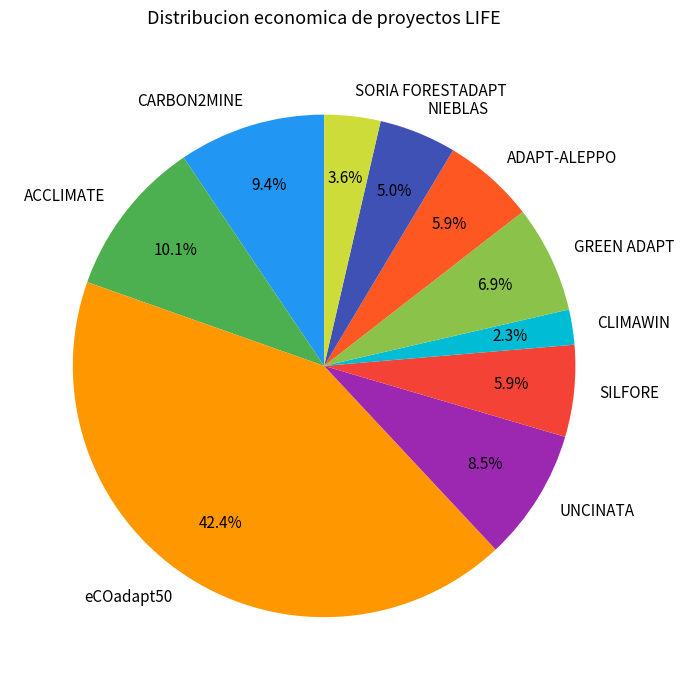

What is the largest slice in the pie chart?

eCOadapt50